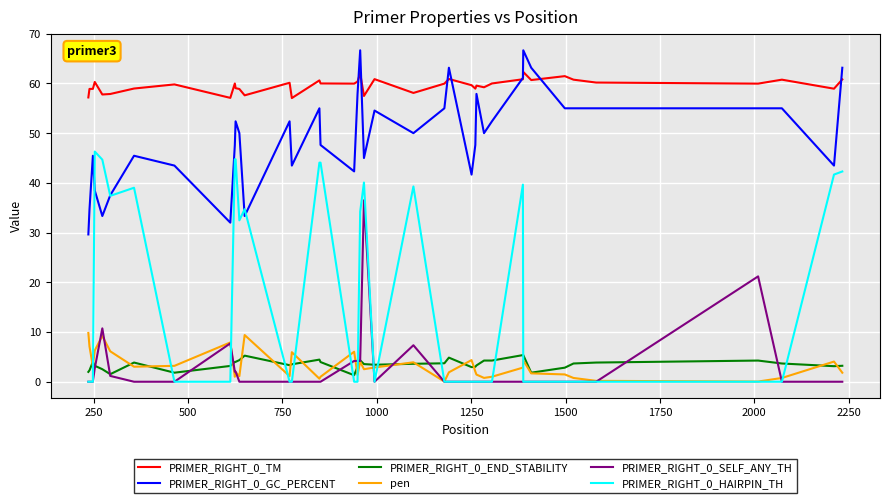

True or false: PRIMER_RIGHT_0_END_STABILITY and PRIMER_RIGHT_0_GC_PERCENT cross at least once.

False